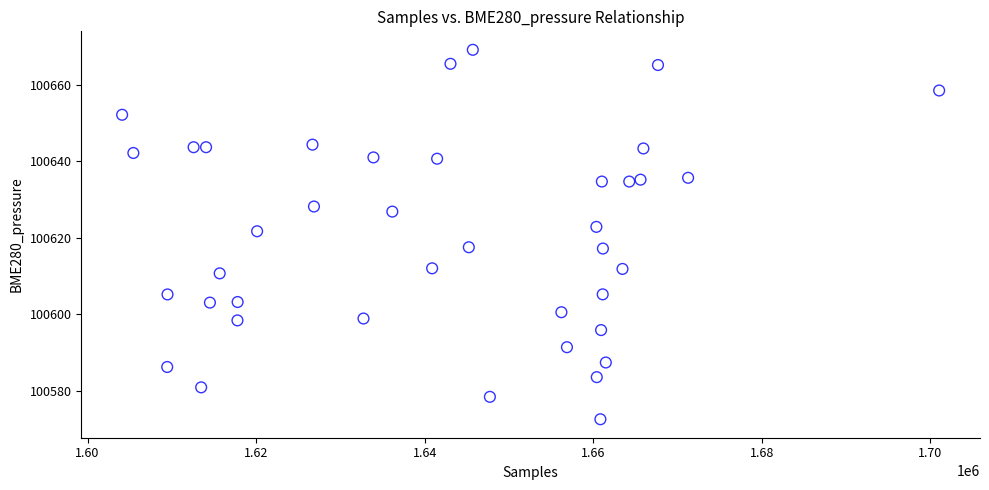

What is the range of Y values (max minus min)?

96.6